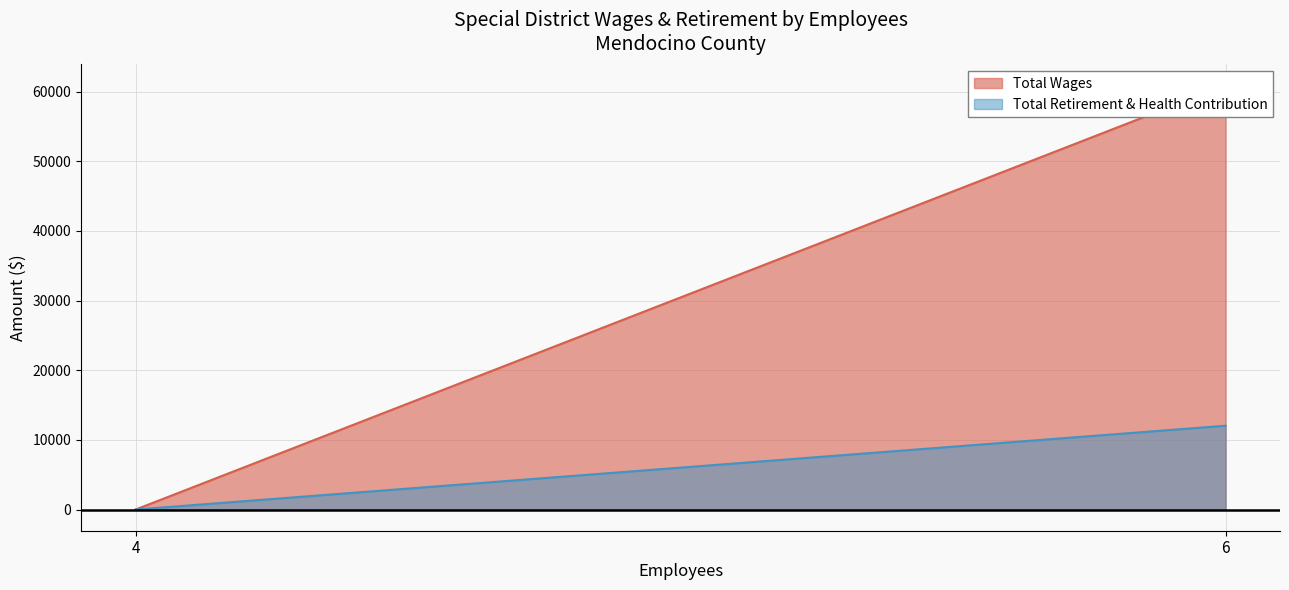

What is the difference between the maximum and minimum values in the Total Retirement & Health Contribution series?

12030